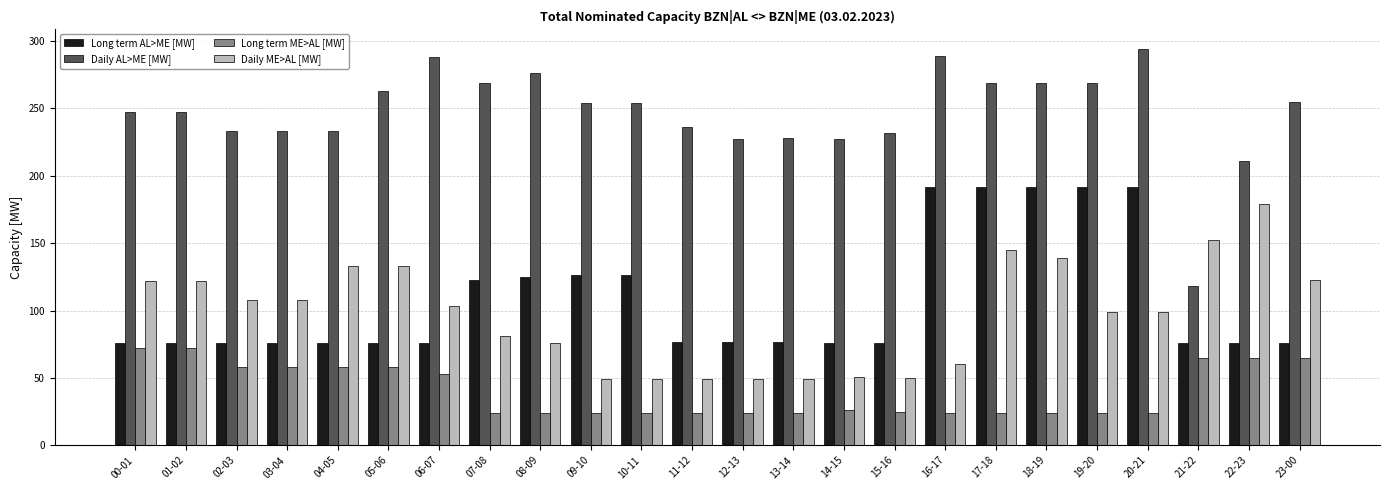

What are all the series names shown in the legend?

Long term AL>ME [MW], Daily AL>ME [MW], Long term ME>AL [MW], Daily ME>AL [MW]